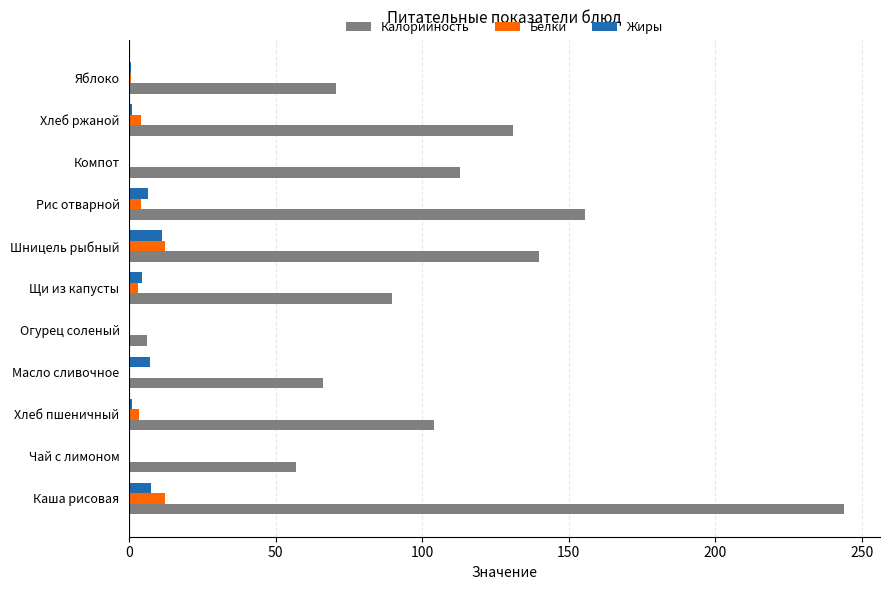

The Калорийность series shows 238.0 at Шницель рыбный. True or false?

False